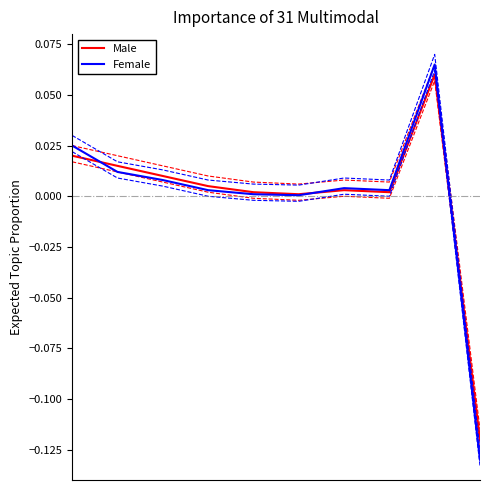

Which series has the largest range (max minus min)?

Female